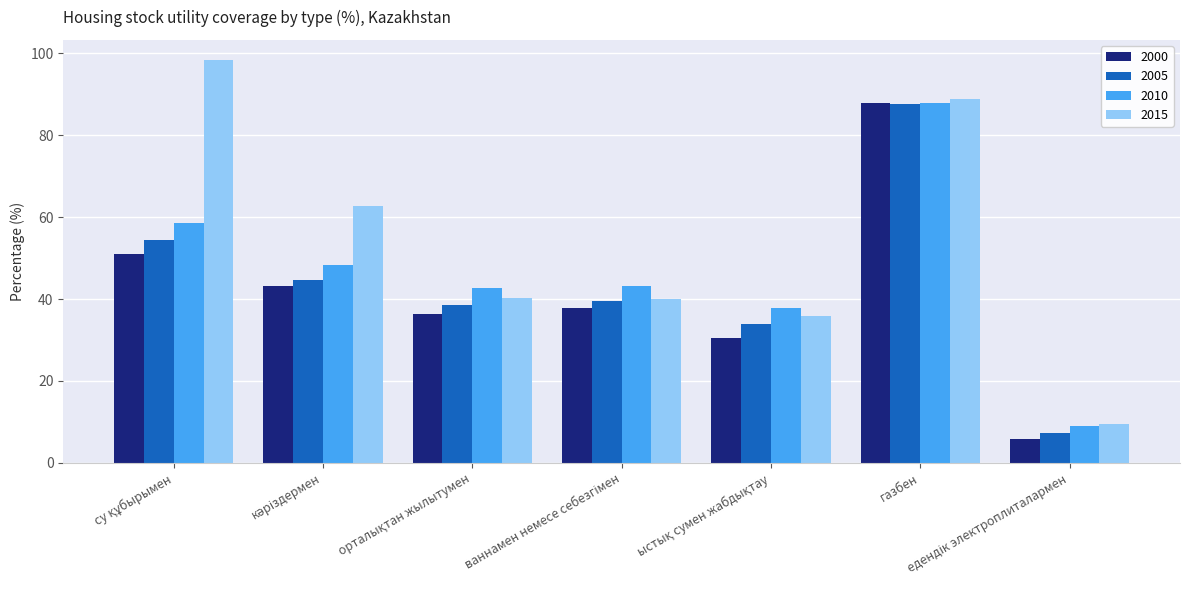

What is the highest value of the 2000 series?

87.9